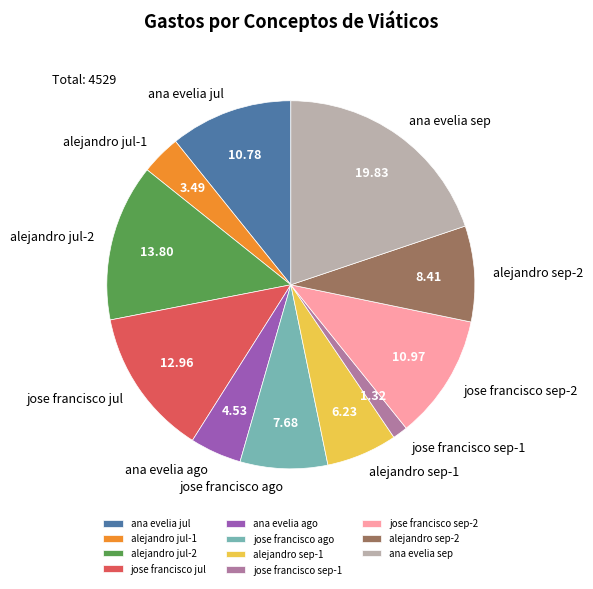

Is the sum of alejandro jul-1 and alejandro sep-1 greater than half?

No